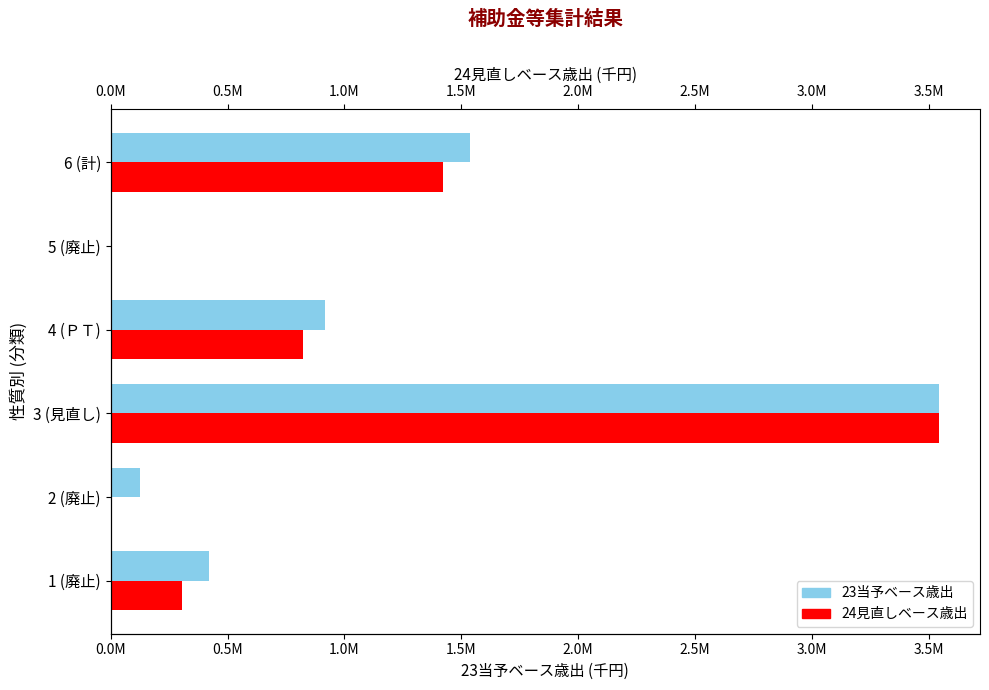

List the series in order of their overall mean, highest first.

23当予ベース歳出, 24見直しベース歳出